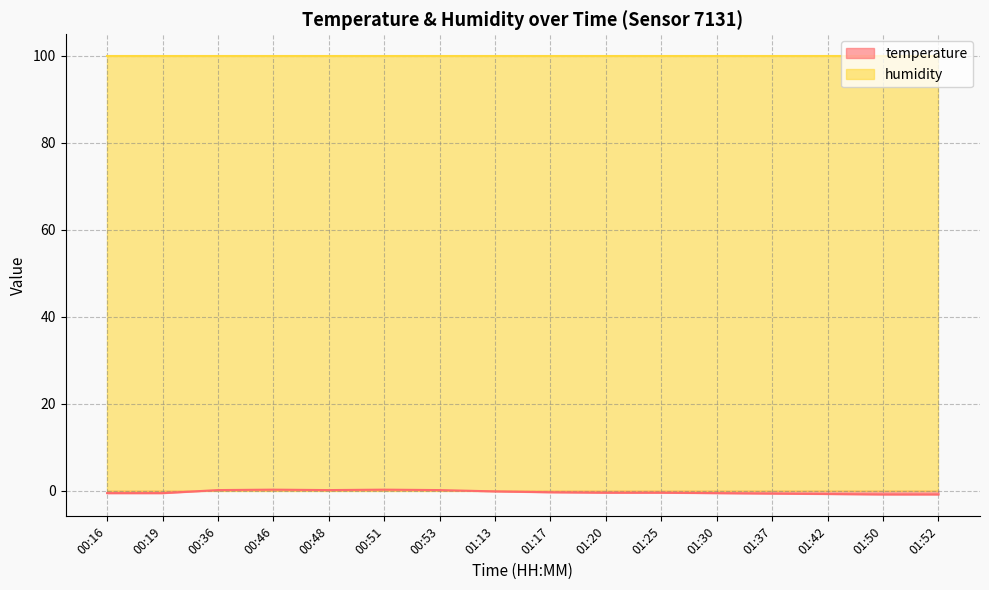

What is the change in value from 00:46 to 01:30?

-0.8